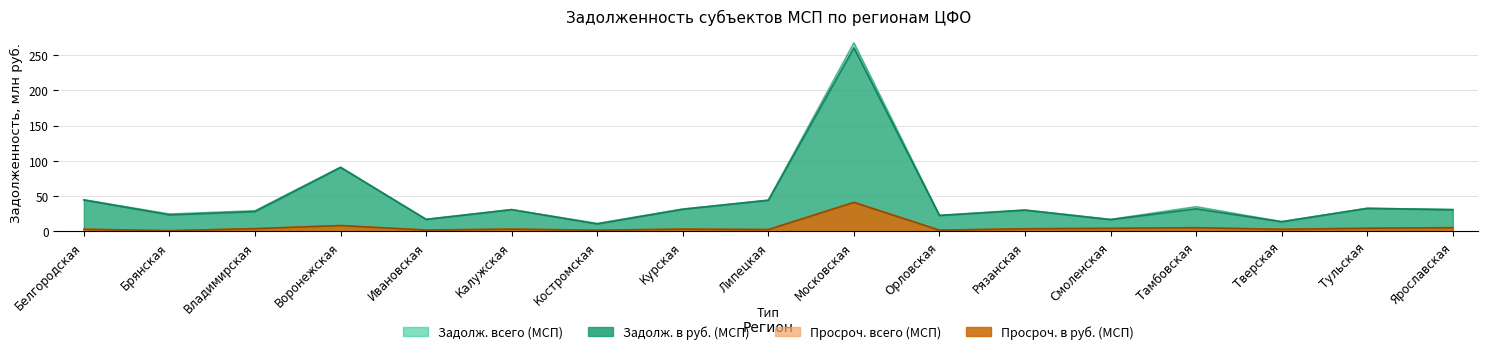

At Тамбовская, list the series in order from largest to smallest.

Задолж. всего (МСП), Задолж. в руб. (МСП), Просроч. в руб. (МСП), Просроч. всего (МСП)